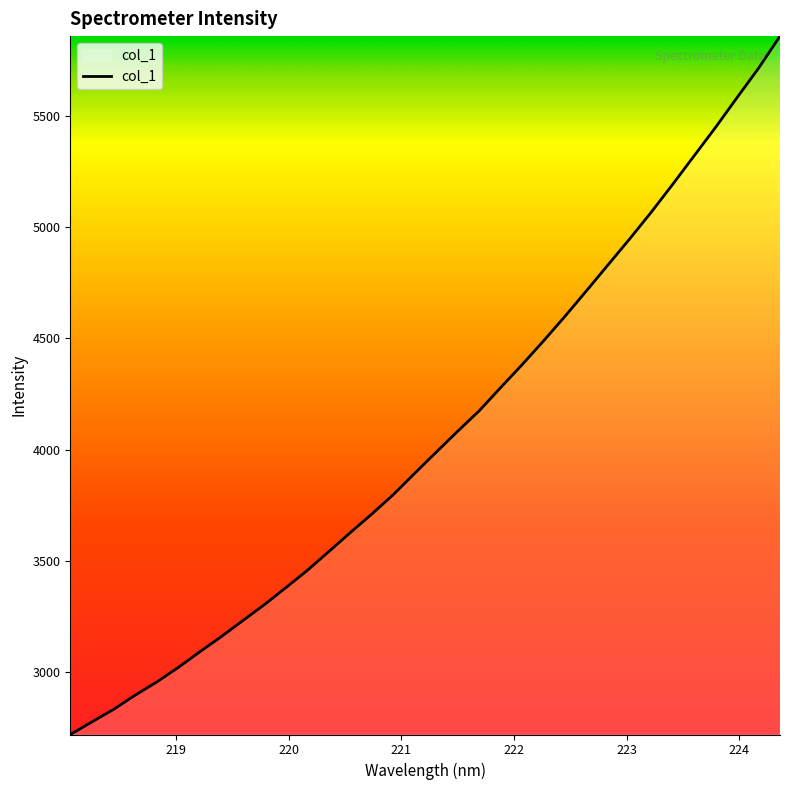

What is the minimum value shown in the chart?

2719.2